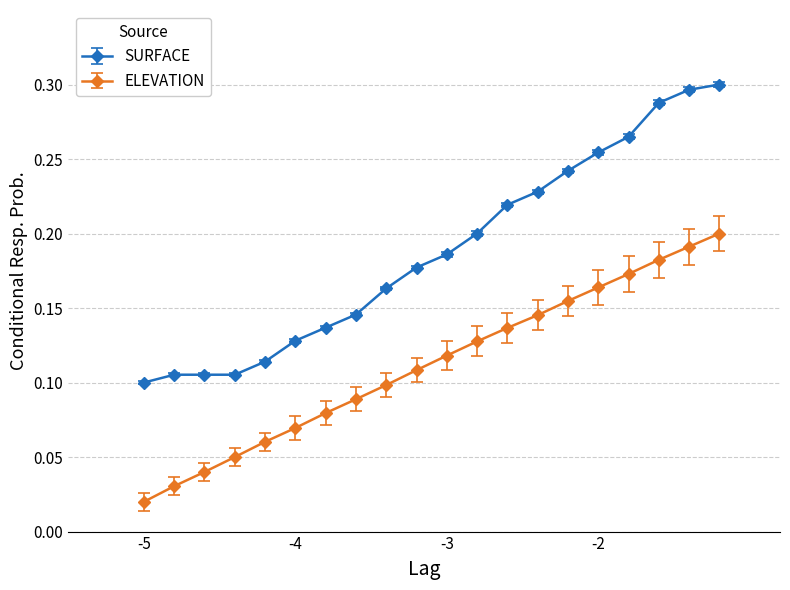

What is the sum of all ELEVATION values?

2.2